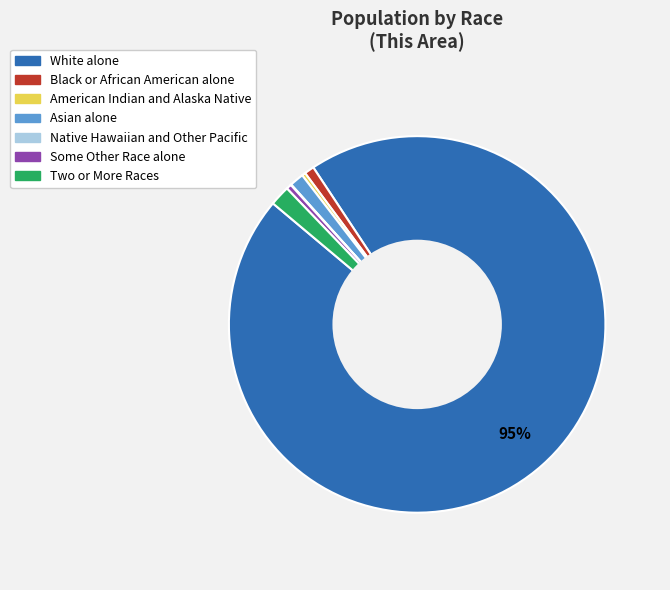

To the nearest percent, what percentage of the pie is Black or African American alone?

1%